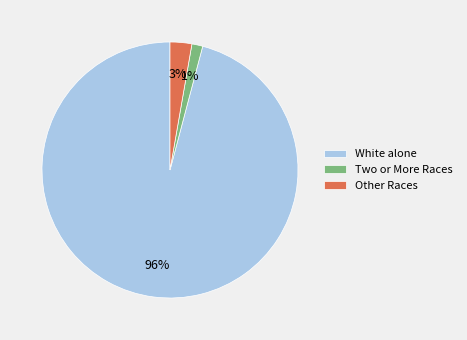

To the nearest percent, what is the average slice percentage?

33%